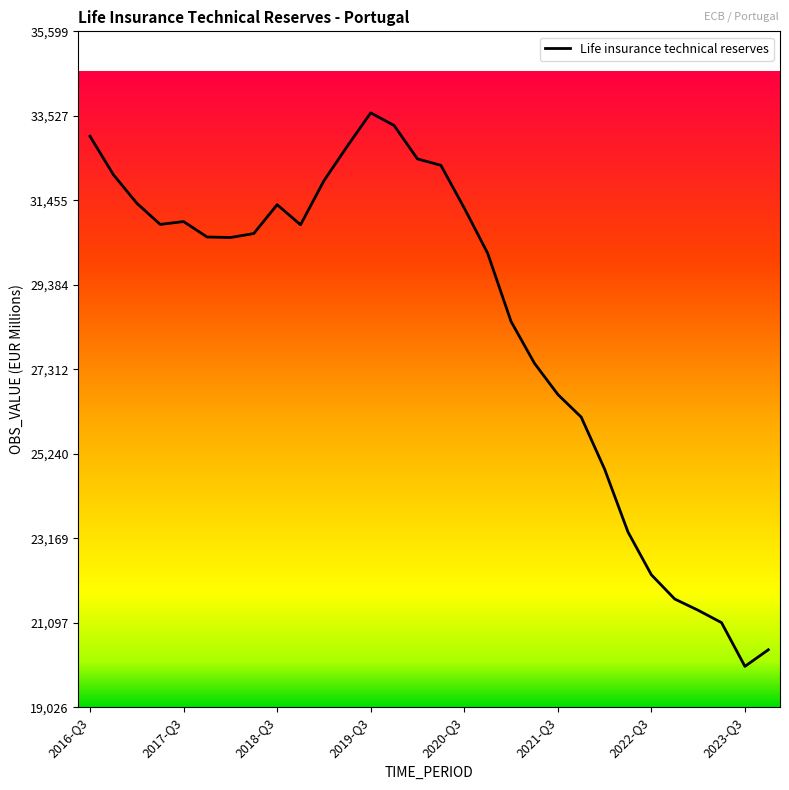

What is the maximum value shown in the chart?

33599